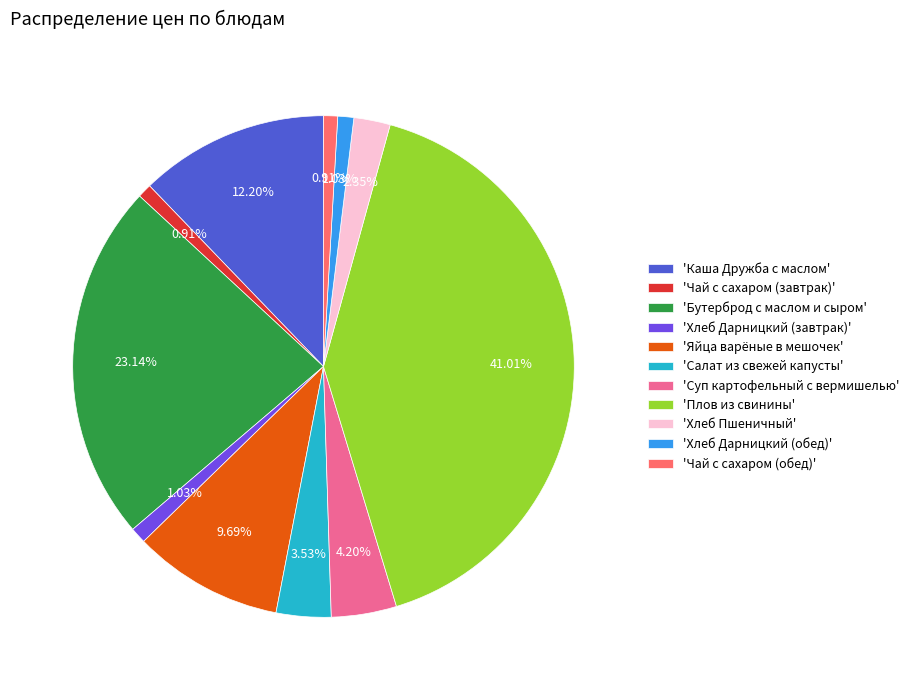

Combined, do 'Хлеб Дарницкий (обед)' and 'Хлеб Пшеничный' account for over 50%?

No